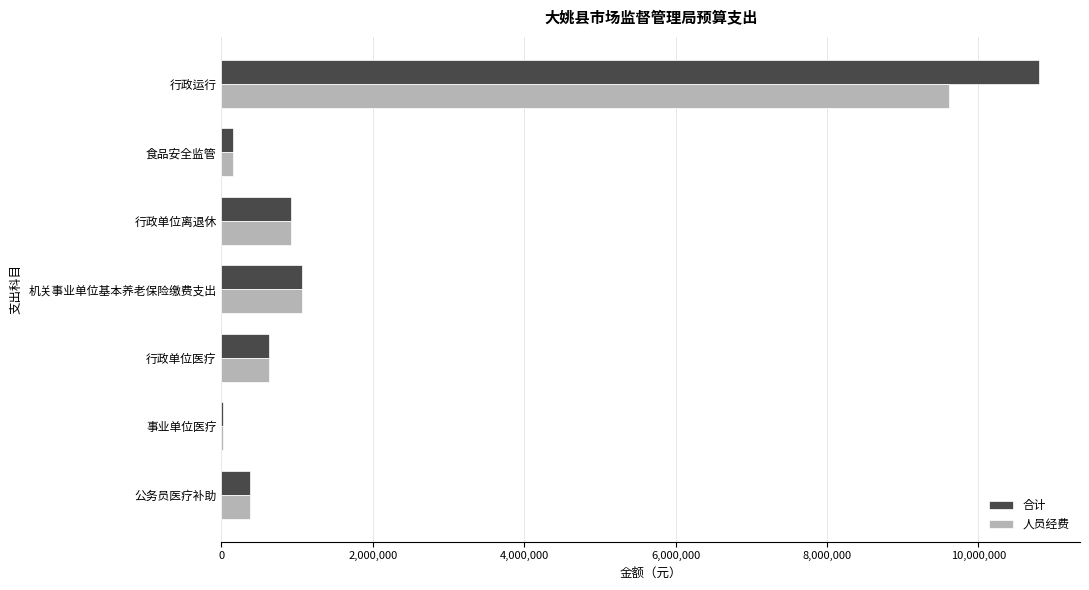

Count the number of categories in the chart.

7